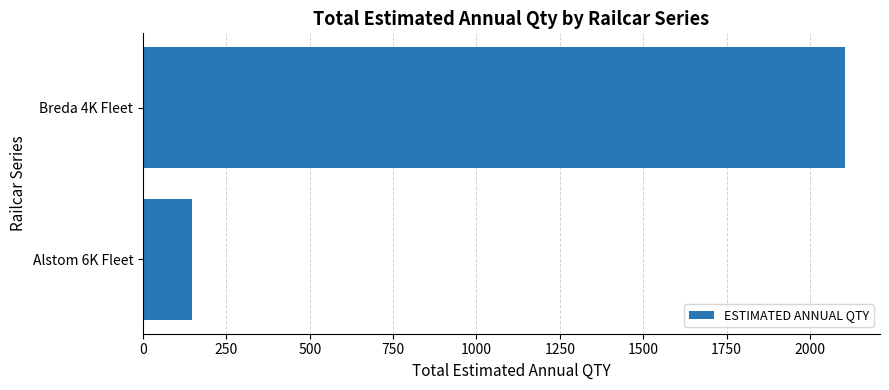

What is the change in value from Alstom 6K Fleet to Breda 4K Fleet?

+1957